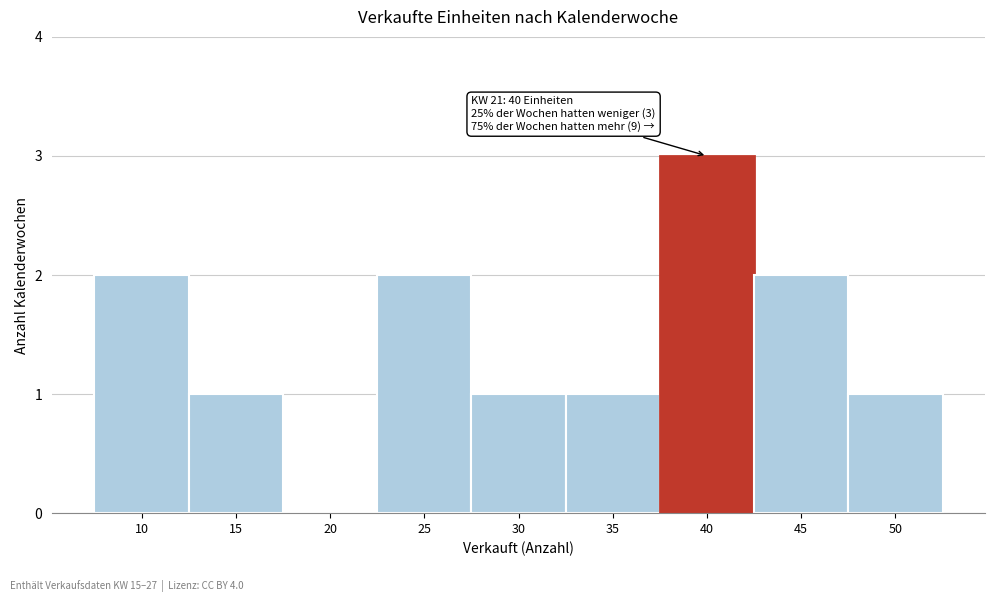

Reading left to right, list all the values displayed in this chart.

10=2	15=1	20=0	25=2	30=1	35=1	40=3	45=2	50=1